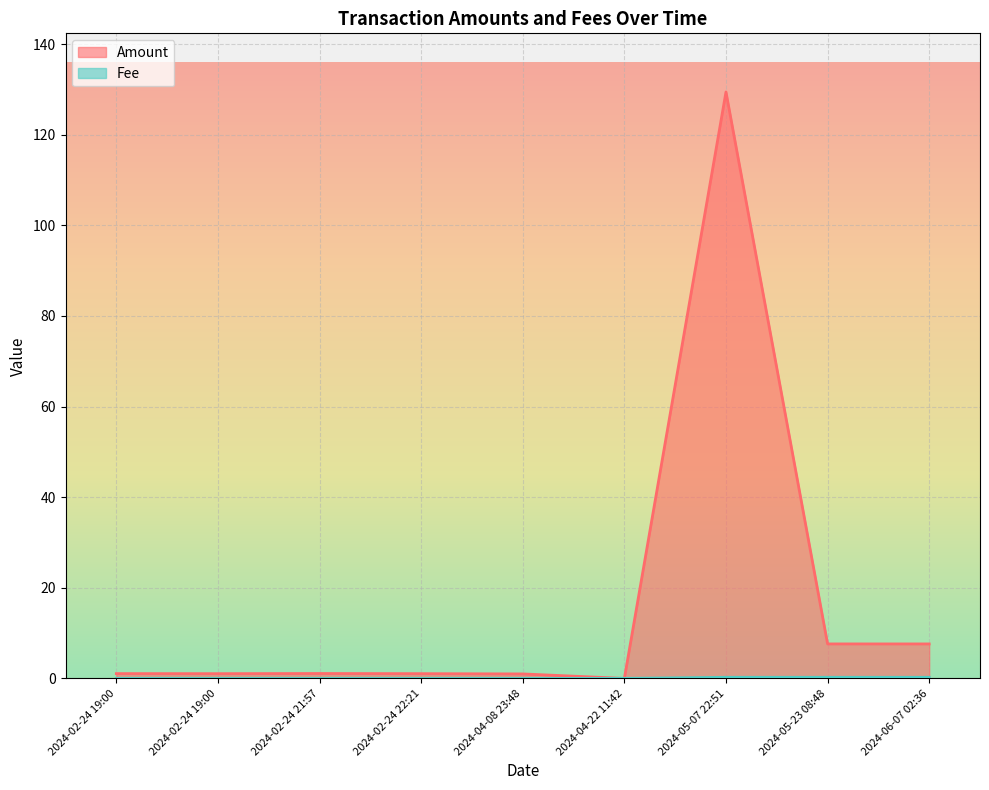

Where does the Amount series first go above 1?

2024-02-24 19:00